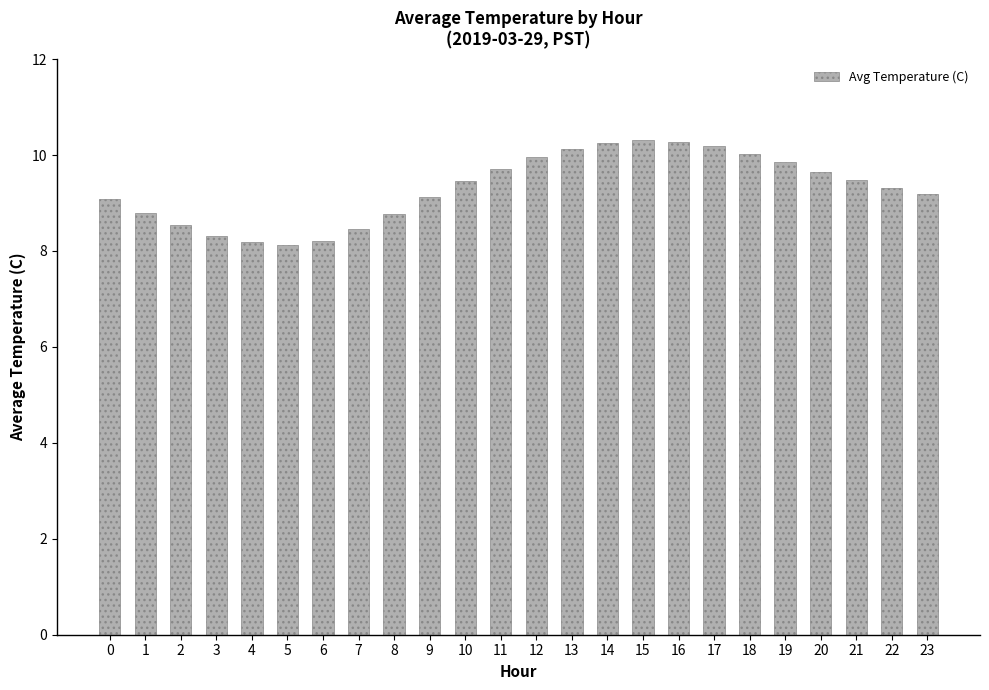

What is the maximum value shown in the chart?

10.3